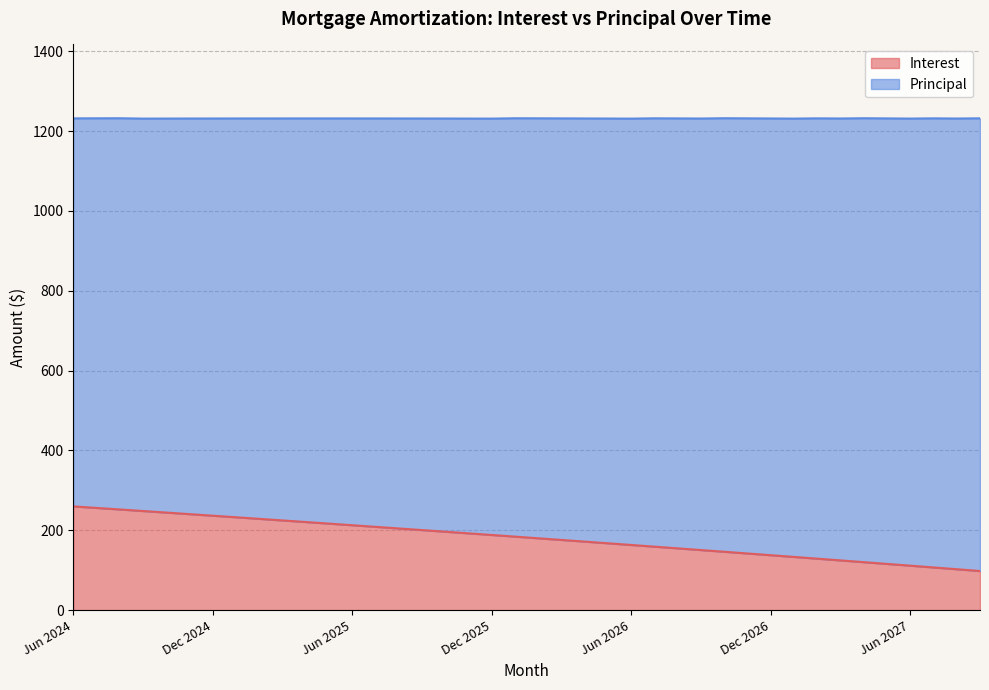

The value of Interest at Jun 2025 is 81.3. True or false?

False